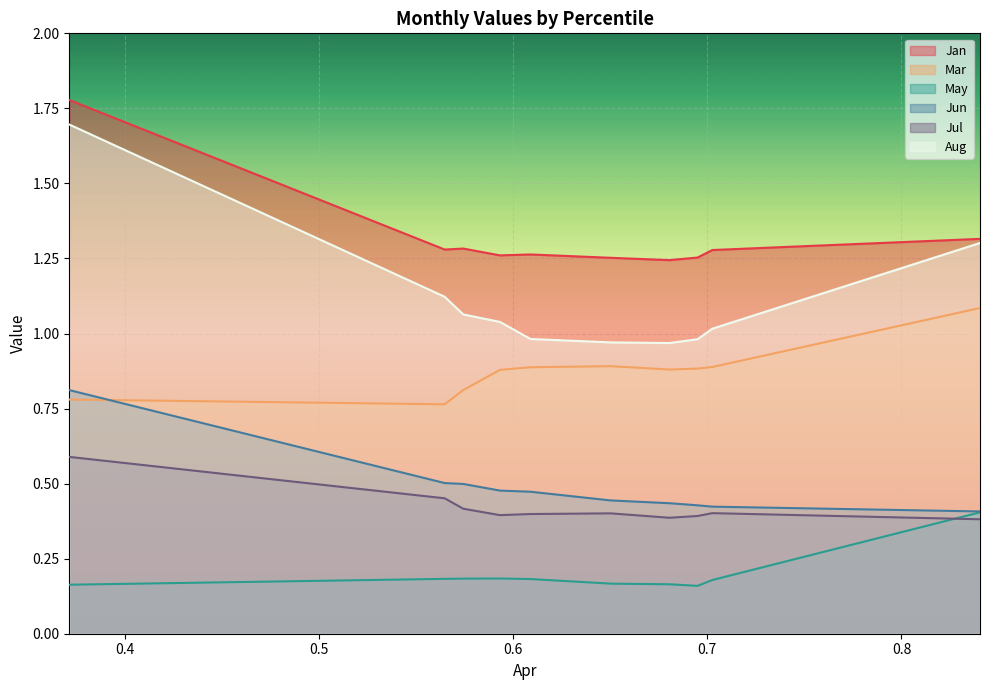

How many lines are shown in the chart?

6